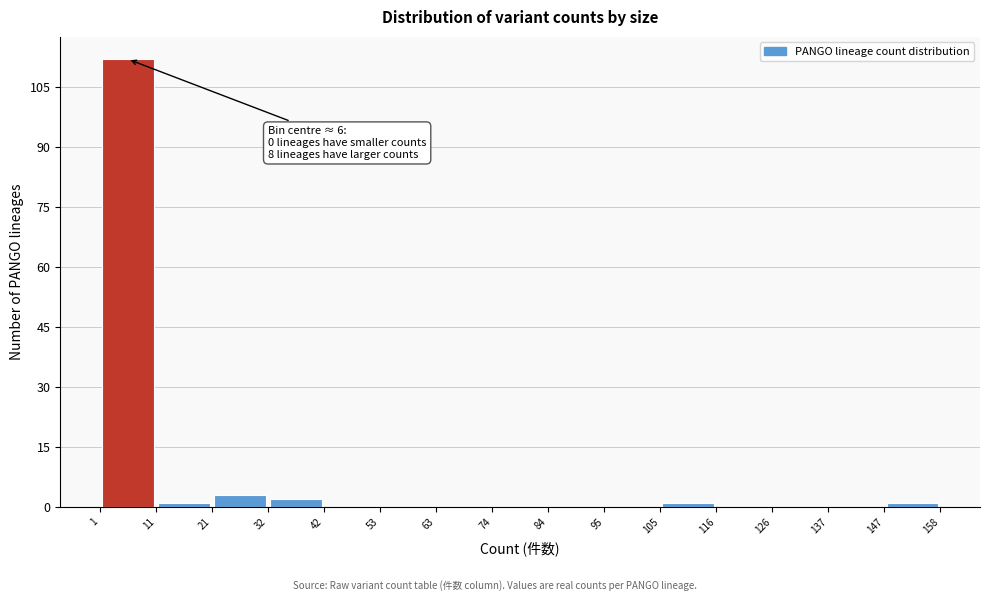

Over which range of the x-axis is the bar tallest?

1 to 11